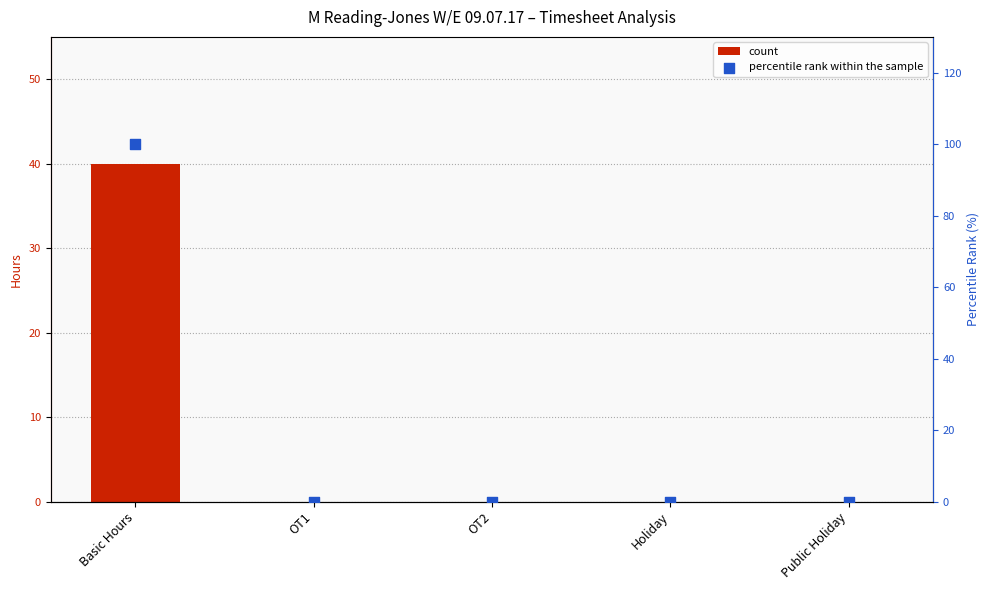

Is the value of percentile rank within the sample at Holiday greater than the value of count at OT2?

No